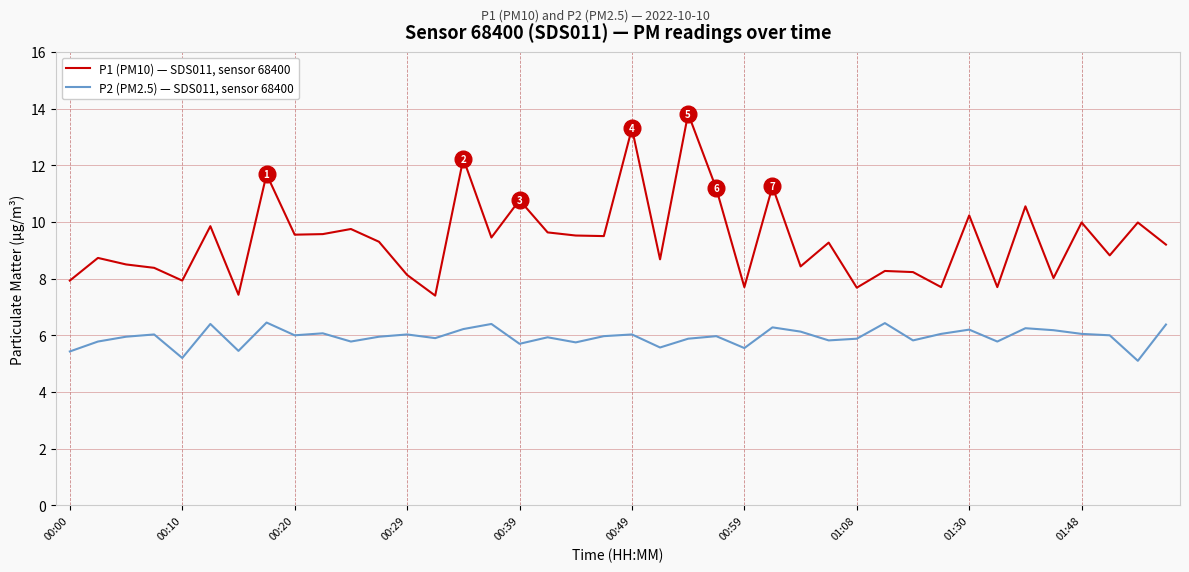

True or false: P1 (PM10) — SDS011, sensor 68400 and P2 (PM2.5) — SDS011, sensor 68400 intersect in this chart.

False